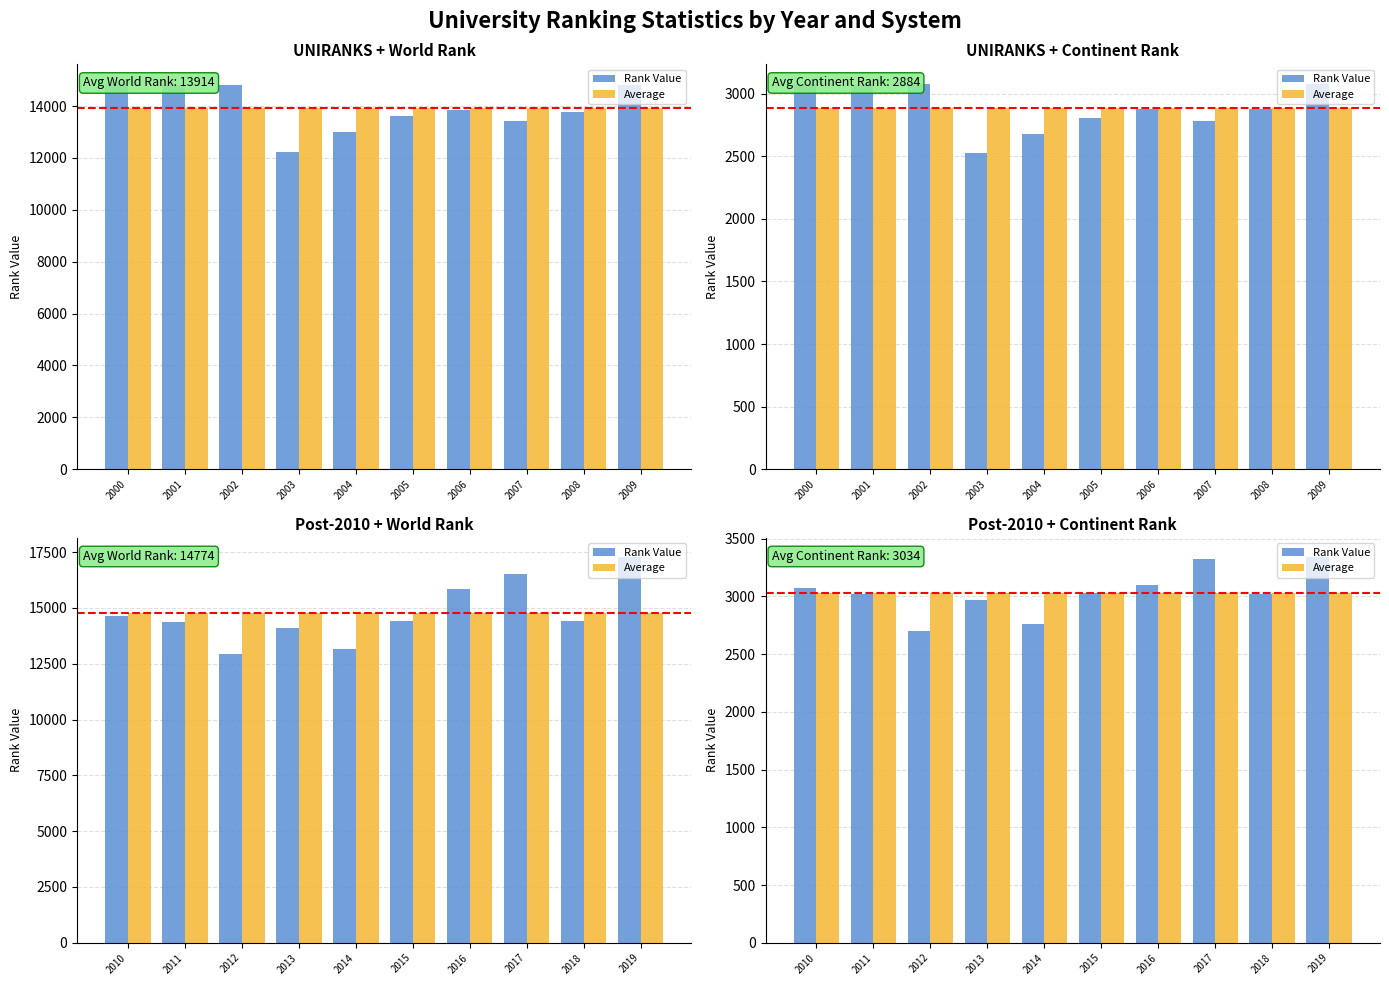

What is the average value of the Average series?

3034